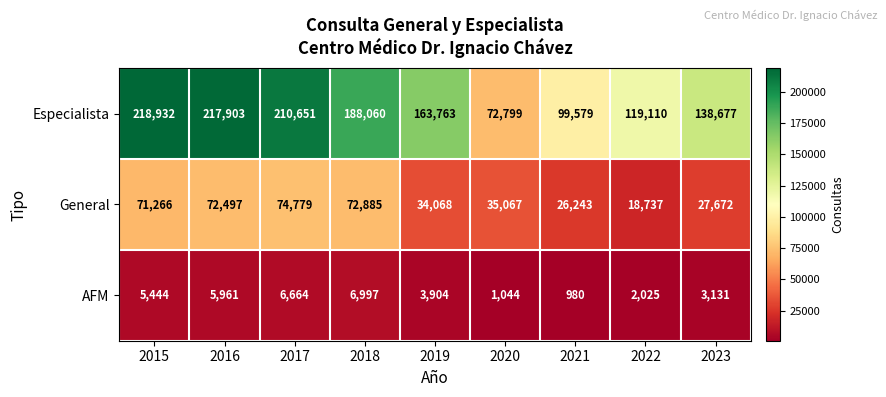

Rank the series by their average value, from highest to lowest.

Especialista, General, AFM